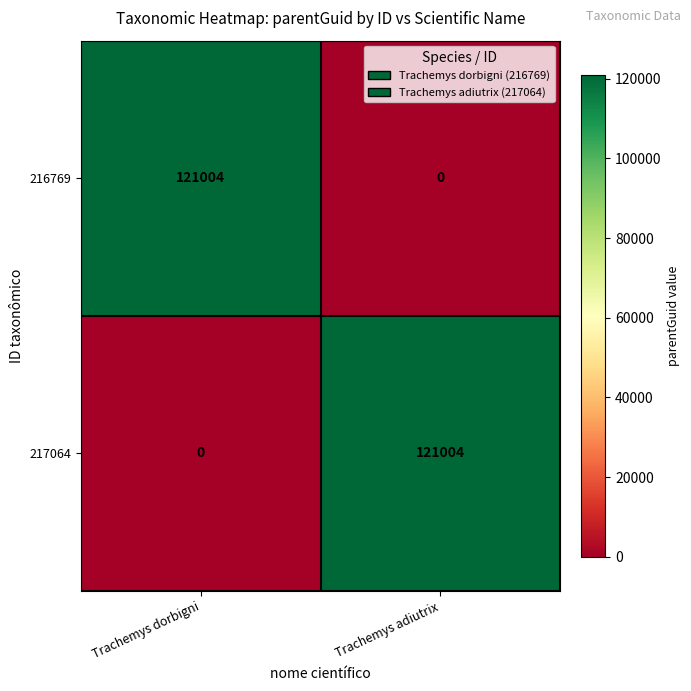

At Trachemys adiutrix, list the series in order from largest to smallest.

217064, 216769